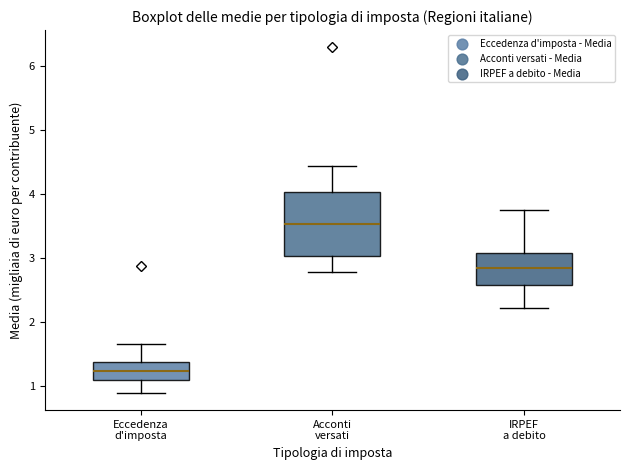

Which box has the lowest median line?

Eccedenza d'imposta